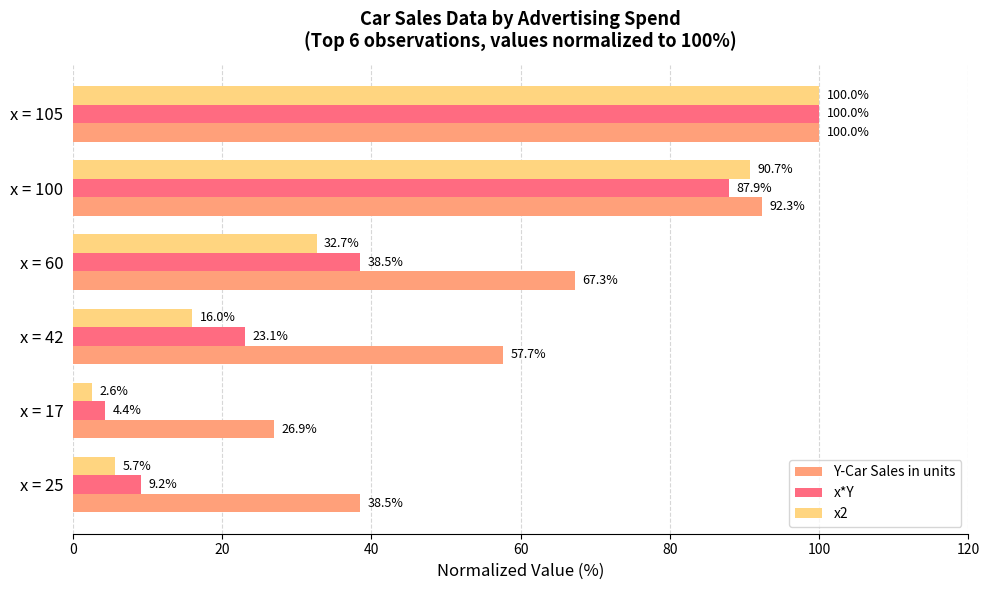

What is the minimum value for x2?

2.6